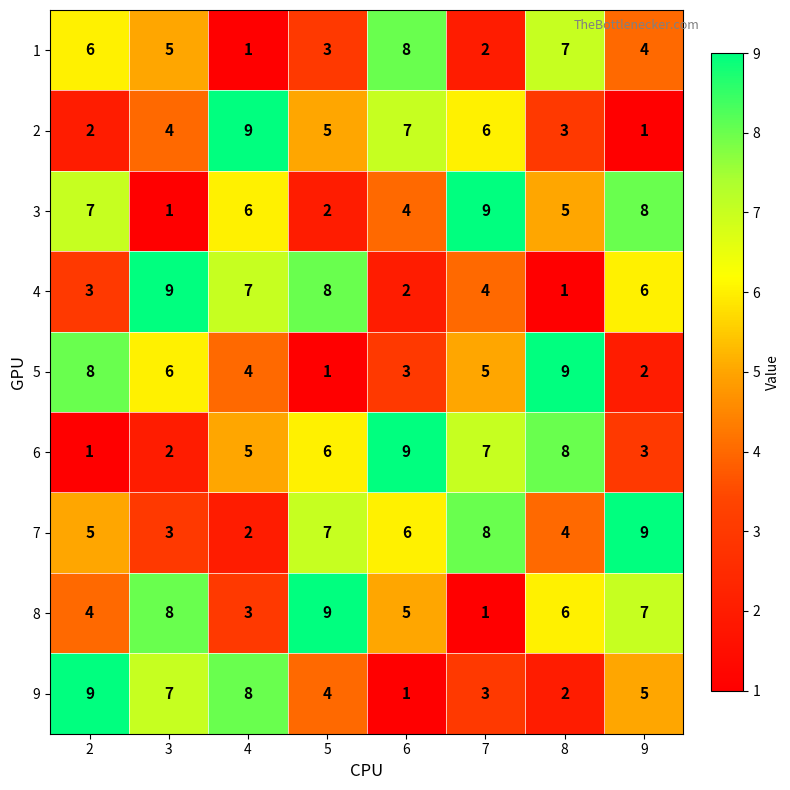

How many categories are shown in the chart?

8